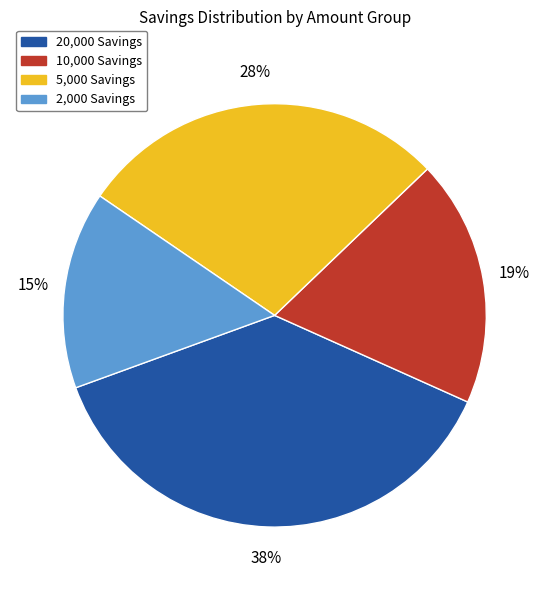

Is there a majority slice in this chart?

No